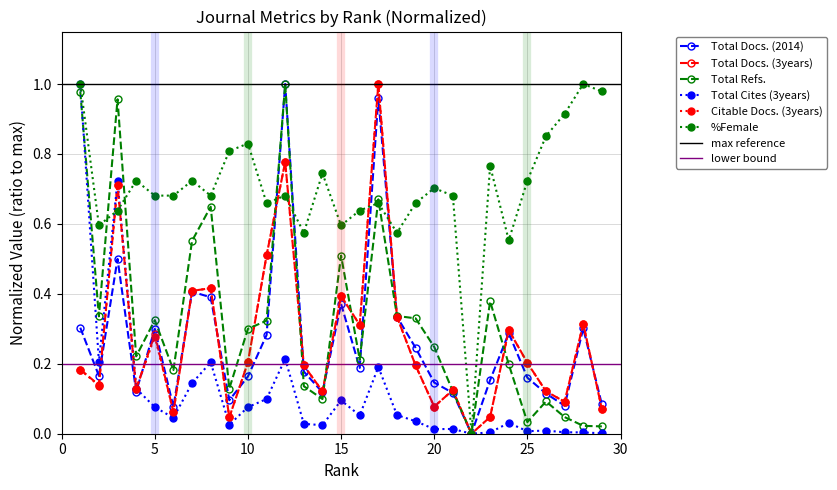

True or false: Total Docs. (2014) has more than 2 interior local peaks.

True